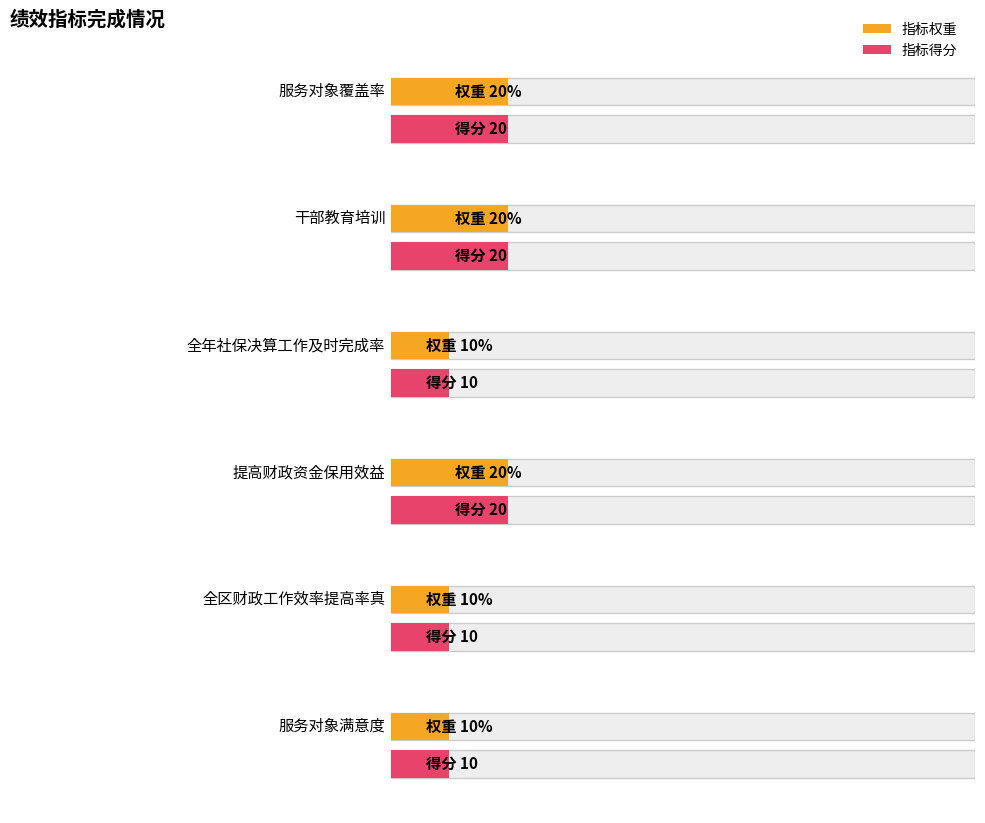

Reading left to right, list all the values displayed in this chart.

指标权重: 20	20	10	20	10	10
指标得分: 20	20	10	20	10	10